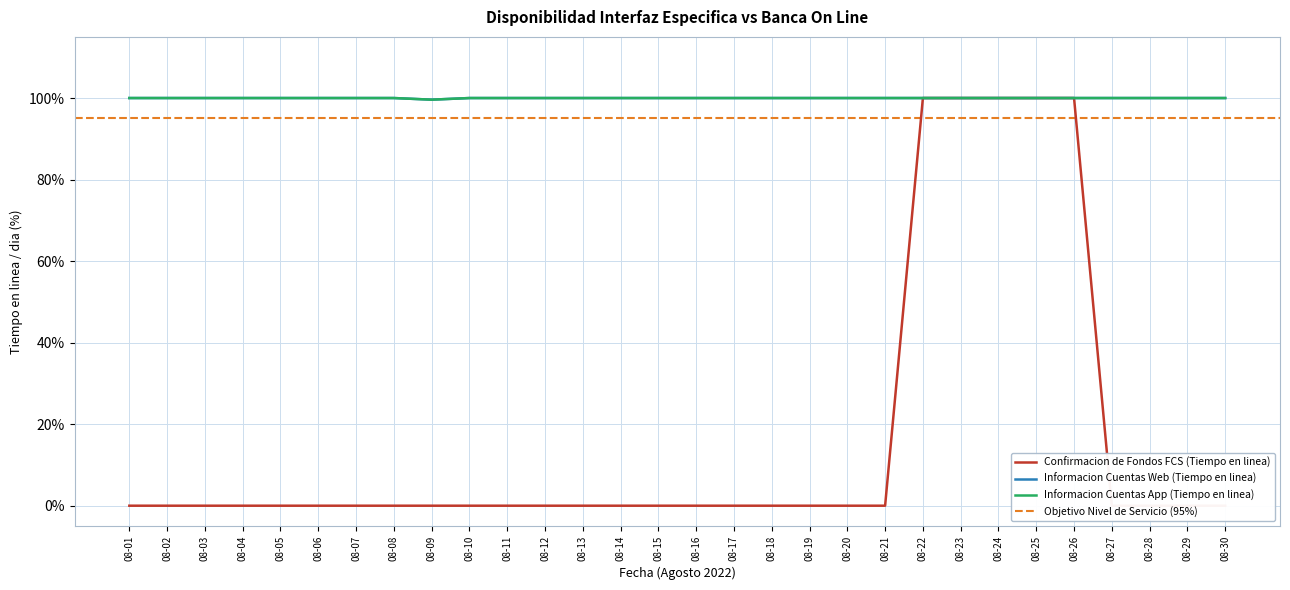

Is it true that Informacion Cuentas Web (Tiempo en linea) equals 25.1 at 08-20?

False